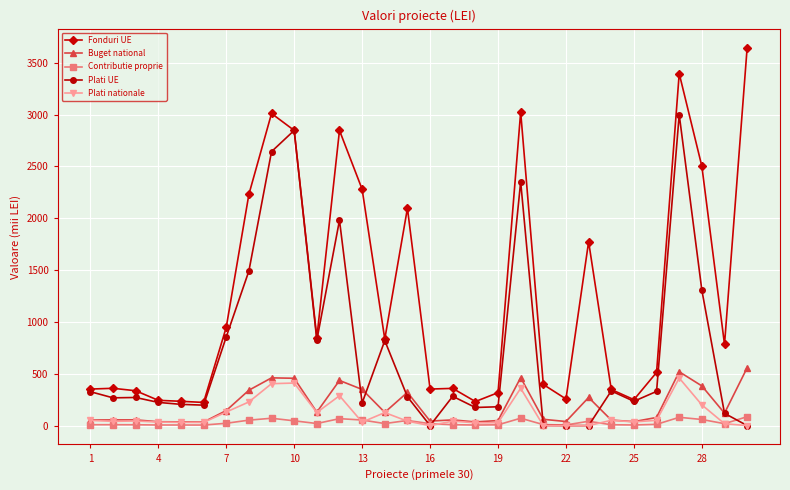

What is the difference between the maximum and second lowest values in the Plati UE series?

3000.2